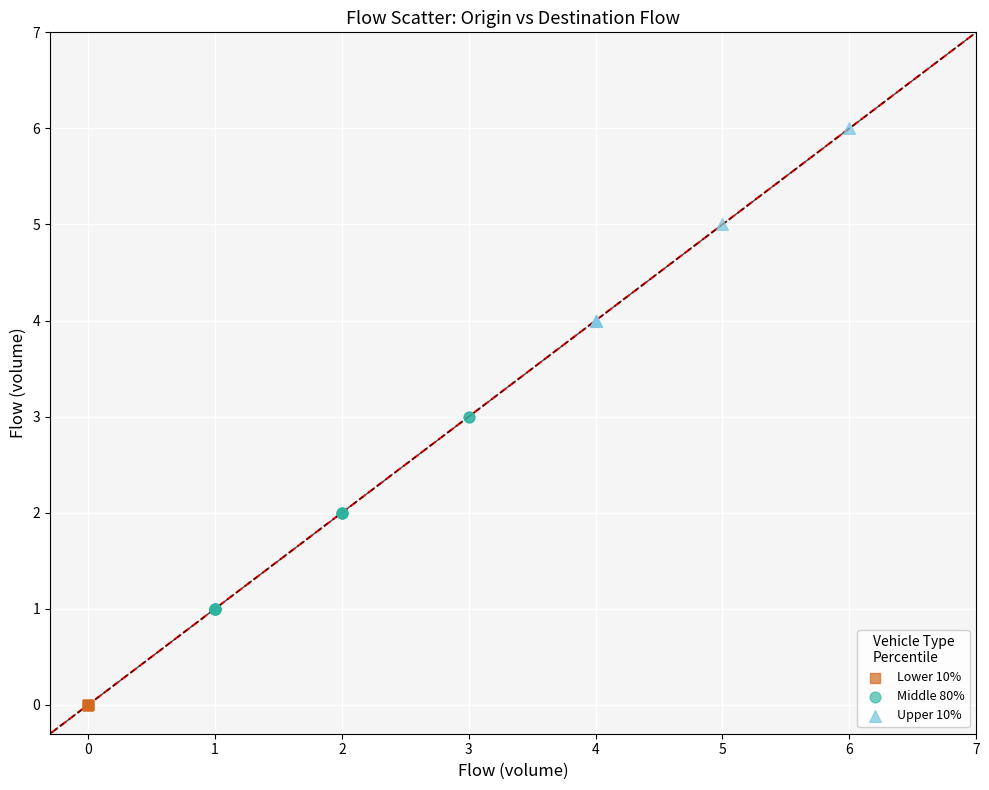

Which series contains the highest Y value?

Upper 10%